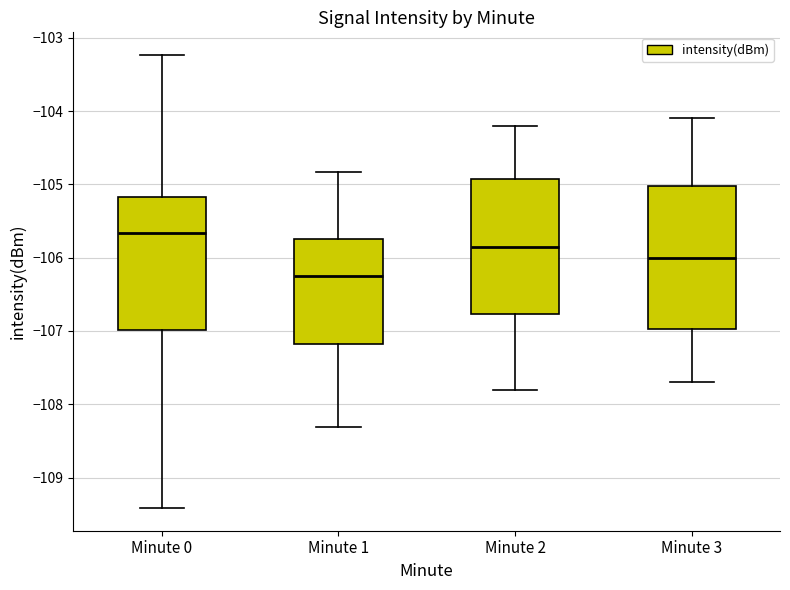

Where does the median line of the box for Minute 2 sit on the y-axis? The values are not printed on the chart, so give them approximately, as read against the axis.

-105.8